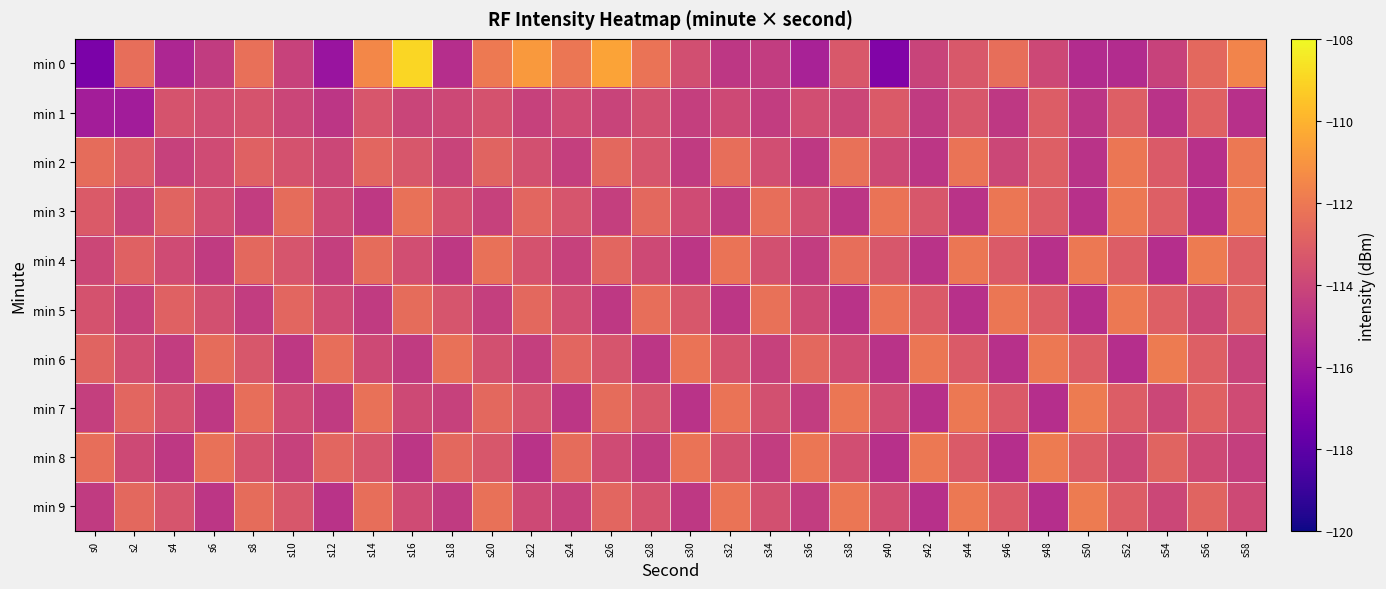

Reading right to left, list all the values displayed in this chart.

min 0: s58=-111.6	s56=-112.6	s54=-114.1	s52=-115.1	s50=-115.1	s48=-114.0	s46=-112.4	s44=-113.3	s42=-114.1	s40=-116.9	s38=-113.3	s36=-115.5	s34=-114.4	s32=-114.6	s30=-113.6	s28=-112.2	s26=-110.5	s24=-112.1	s22=-110.8	s20=-112.0	s18=-115.0	s16=-108.9	s14=-111.5	s12=-116.1	s10=-114.2	s8=-112.3	s6=-114.4	s4=-115.3	s2=-112.4	s0=-117.1
min 1: s58=-114.9	s56=-112.9	s54=-114.8	s52=-113.0	s50=-114.7	s48=-113.1	s46=-114.6	s44=-113.3	s42=-114.5	s40=-113.2	s38=-114.0	s36=-113.7	s34=-114.4	s32=-113.9	s30=-114.3	s28=-113.6	s26=-114.1	s24=-113.8	s22=-114.2	s20=-113.5	s18=-113.9	s16=-114.1	s14=-113.4	s12=-114.7	s10=-114.0	s8=-113.5	s6=-113.7	s4=-113.5	s2=-115.7	s0=-115.7
min 2: s58=-112.0	s56=-114.9	s54=-113.2	s52=-112.1	s50=-114.8	s48=-113.0	s46=-114.0	s44=-112.2	s42=-114.7	s40=-113.9	s38=-112.3	s36=-114.6	s34=-113.7	s32=-112.4	s30=-114.5	s28=-113.4	s26=-112.6	s24=-114.3	s22=-113.6	s20=-112.8	s18=-114.1	s16=-113.3	s14=-112.7	s12=-114.0	s10=-113.5	s8=-112.9	s6=-113.8	s4=-114.2	s2=-113.1	s0=-112.5
min 3: s58=-111.9	s56=-115.0	s54=-113.0	s52=-112.0	s50=-114.9	s48=-113.1	s46=-112.1	s44=-114.8	s42=-113.3	s40=-112.2	s38=-114.7	s36=-113.6	s34=-112.4	s32=-114.5	s30=-113.8	s28=-112.6	s26=-114.3	s24=-113.4	s22=-112.7	s20=-114.2	s18=-113.5	s16=-112.3	s14=-114.6	s12=-113.9	s10=-112.5	s8=-114.4	s6=-113.7	s4=-112.8	s2=-114.1	s0=-113.2
min 4: s58=-113.0	s56=-111.9	s54=-115.0	s52=-113.1	s50=-112.0	s48=-114.9	s46=-113.2	s44=-112.1	s42=-114.8	s40=-113.3	s38=-112.4	s36=-114.4	s34=-113.6	s32=-112.2	s30=-114.7	s28=-113.9	s26=-112.7	s24=-114.2	s22=-113.5	s20=-112.3	s18=-114.6	s16=-113.7	s14=-112.5	s12=-114.3	s10=-113.4	s8=-112.6	s6=-114.5	s4=-113.8	s2=-112.9	s0=-114.0
min 5: s58=-112.8	s56=-114.0	s54=-113.0	s52=-112.0	s50=-115.0	s48=-113.1	s46=-112.1	s44=-114.9	s42=-113.2	s40=-112.2	s38=-114.8	s36=-113.9	s34=-112.3	s32=-114.7	s30=-113.3	s28=-112.4	s26=-114.6	s24=-113.7	s22=-112.6	s20=-114.3	s18=-113.4	s16=-112.5	s14=-114.5	s12=-113.8	s10=-112.7	s8=-114.4	s6=-113.6	s4=-112.9	s2=-114.2	s0=-113.5
min 6: s58=-114.1	s56=-113.0	s54=-111.9	s52=-115.0	s50=-113.1	s48=-112.0	s46=-114.9	s44=-113.2	s42=-112.1	s40=-114.8	s38=-113.8	s36=-112.6	s34=-114.2	s32=-113.5	s30=-112.2	s28=-114.7	s26=-113.4	s24=-112.7	s22=-114.3	s20=-113.6	s18=-112.3	s16=-114.5	s14=-113.9	s12=-112.4	s10=-114.6	s8=-113.3	s6=-112.5	s4=-114.4	s2=-113.7	s0=-112.8
min 7: s58=-113.8	s56=-112.9	s54=-114.0	s52=-113.1	s50=-111.9	s48=-115.0	s46=-113.2	s44=-112.0	s42=-114.9	s40=-113.7	s38=-112.1	s36=-114.4	s34=-113.6	s32=-112.2	s30=-114.8	s28=-113.3	s26=-112.5	s24=-114.7	s22=-113.4	s20=-112.6	s18=-114.2	s16=-113.9	s14=-112.3	s12=-114.5	s10=-113.8	s8=-112.4	s6=-114.6	s4=-113.5	s2=-112.7	s0=-114.3
min 8: s58=-114.3	s56=-113.9	s54=-112.8	s52=-114.0	s50=-113.1	s48=-111.9	s46=-115.0	s44=-113.2	s42=-112.0	s40=-114.9	s38=-113.7	s36=-112.1	s34=-114.4	s32=-113.6	s30=-112.2	s28=-114.5	s26=-113.8	s24=-112.5	s22=-114.8	s20=-113.3	s18=-112.6	s16=-114.7	s14=-113.4	s12=-112.7	s10=-114.2	s8=-113.5	s6=-112.3	s4=-114.6	s2=-113.9	s0=-112.4
min 9: s58=-113.9	s56=-112.8	s54=-114.0	s52=-113.1	s50=-111.9	s48=-115.0	s46=-113.2	s44=-112.0	s42=-114.9	s40=-113.7	s38=-112.1	s36=-114.4	s34=-113.6	s32=-112.2	s30=-114.6	s28=-113.5	s26=-112.7	s24=-114.2	s22=-113.9	s20=-112.3	s18=-114.5	s16=-113.8	s14=-112.4	s12=-114.8	s10=-113.3	s8=-112.5	s6=-114.7	s4=-113.4	s2=-112.6	s0=-114.5